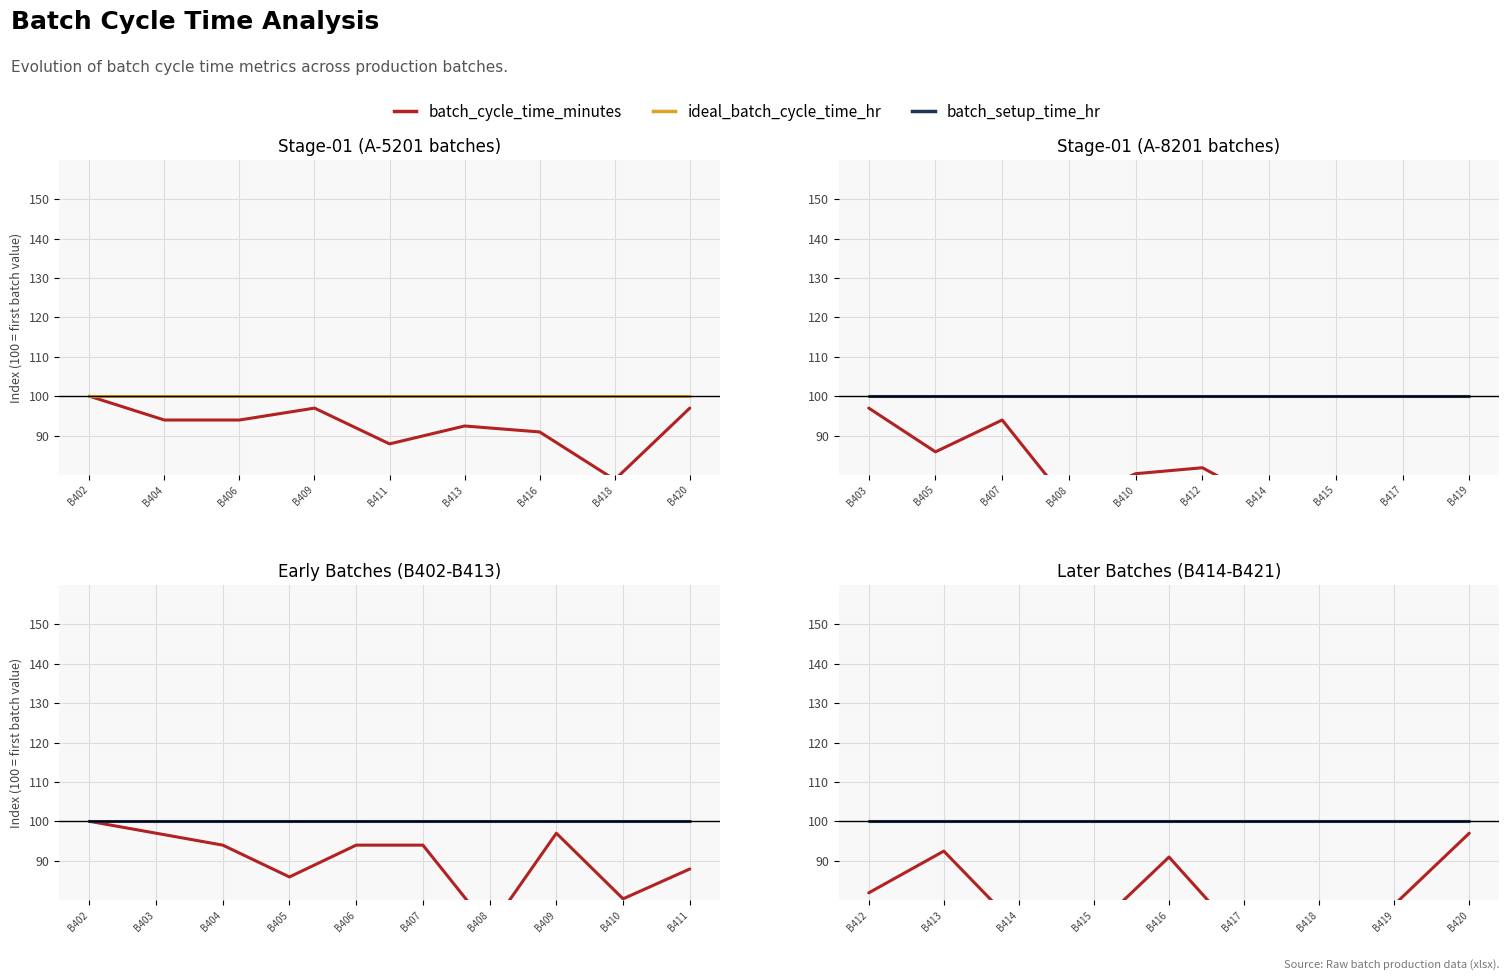

True or false: batch_cycle_time_minutes has a value of 32.5 at B413.

False